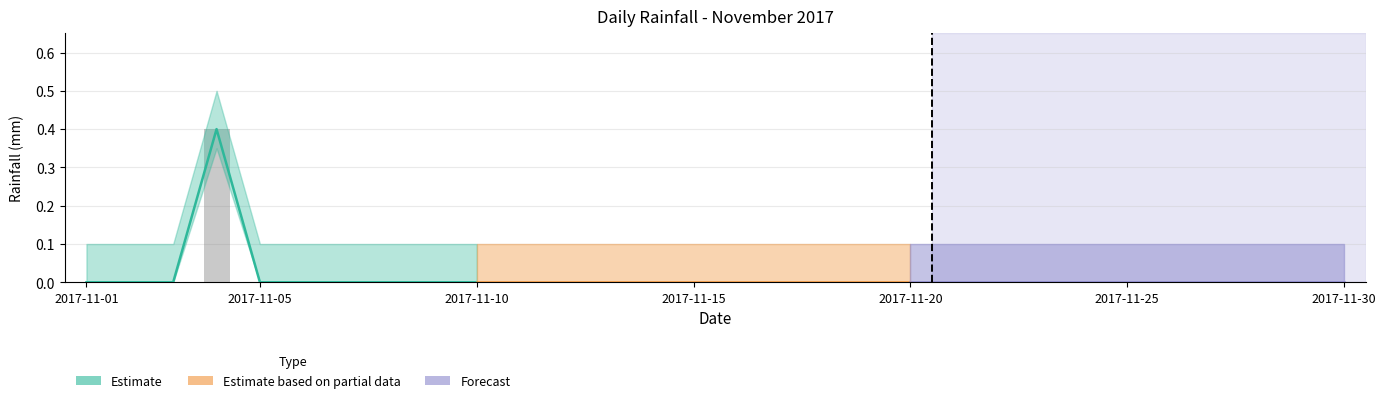

The chart shows a value of 0.0 at 2017-11-03. True or false?

True